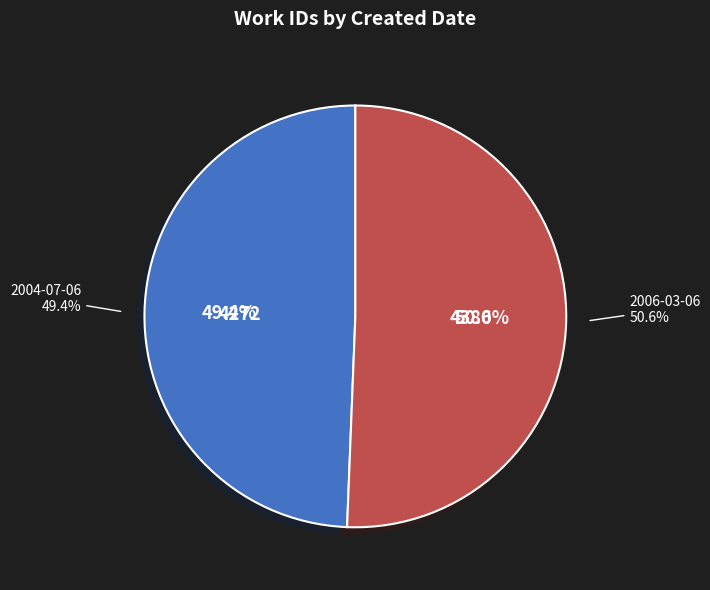

How many segments does this pie chart have?

2